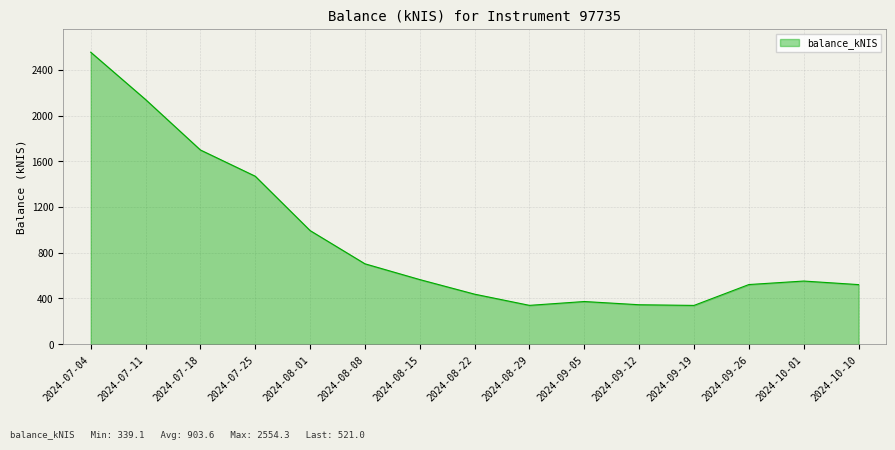

The chart shows a value of 344.9 at 2024-09-12. True or false?

True